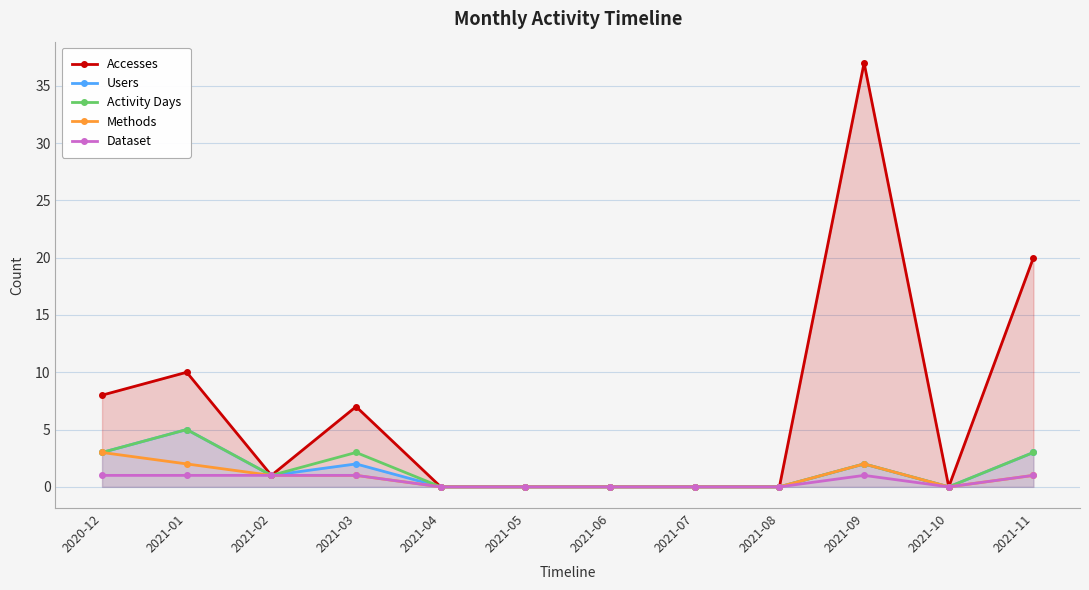

What is the label of the 5th point from the left?

2021-04